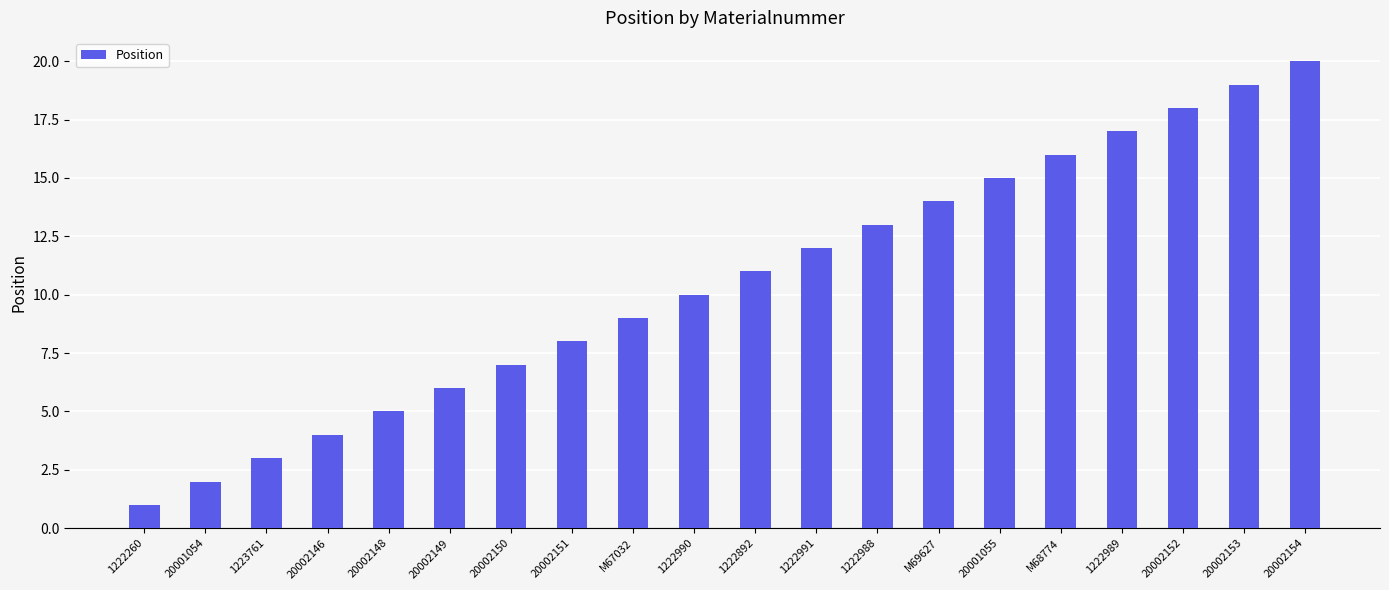

Are the bars horizontal?

No